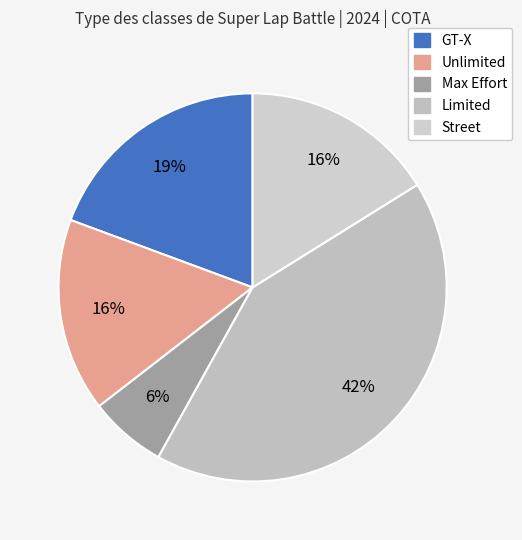

Between Street and Unlimited, which is larger?

Street